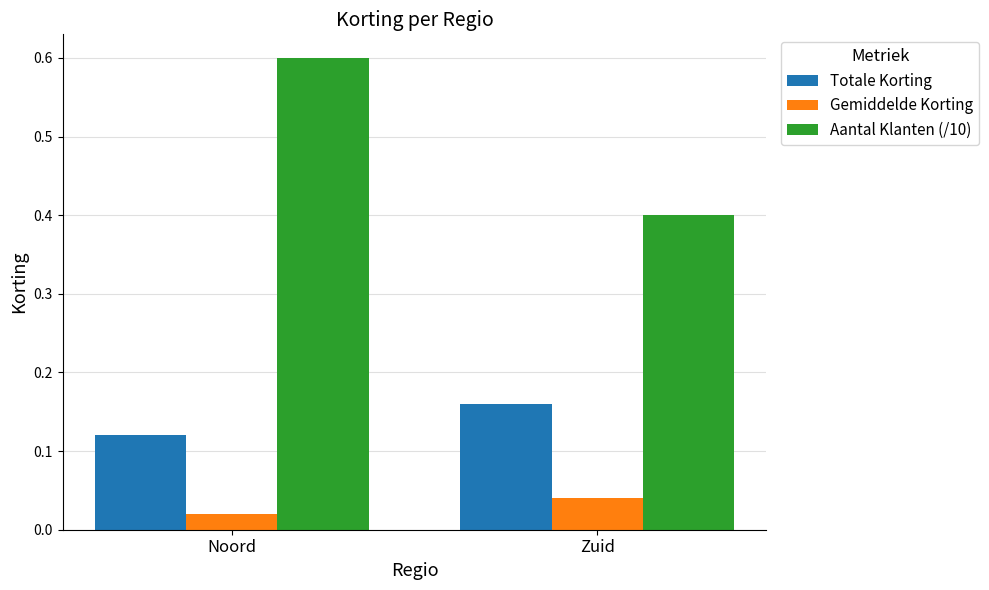

What are all the series names shown in the legend?

Totale Korting, Gemiddelde Korting, Aantal Klanten (/10)